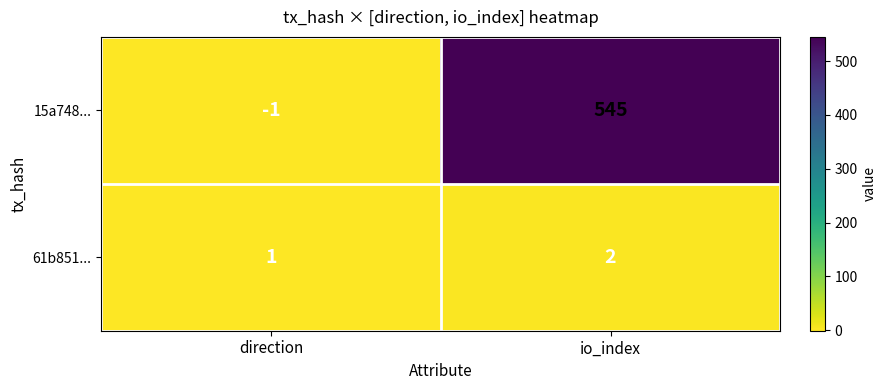

What is the total value across all series at io_index?

547